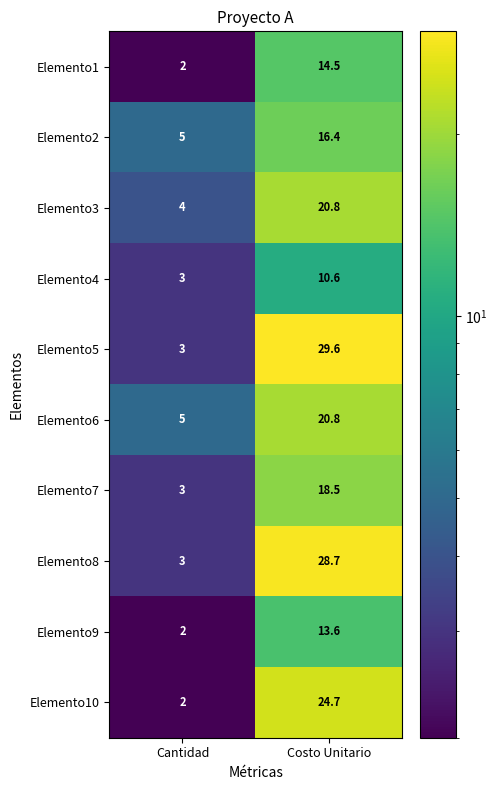

Which series has the widest spread of values?

Elemento5